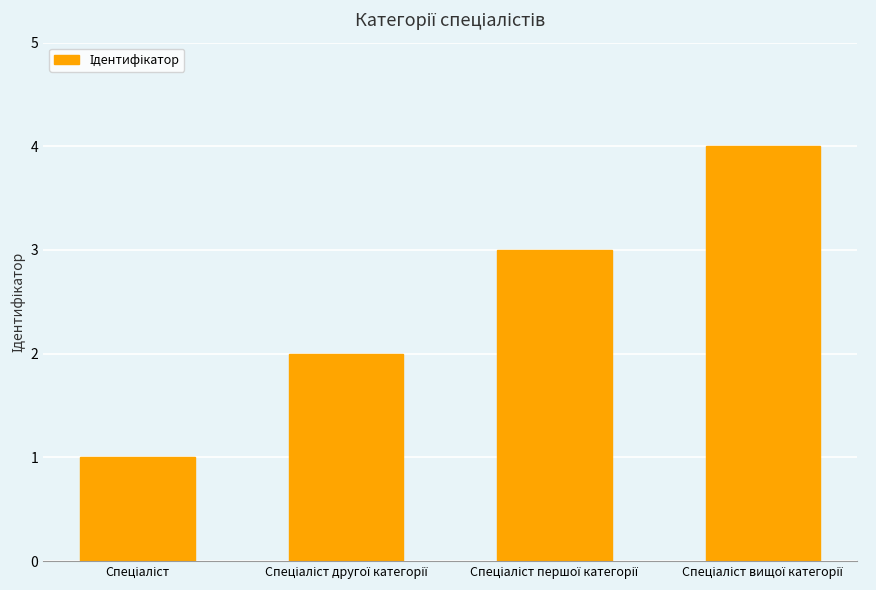

What is the value of the 2nd bar from the left?

2